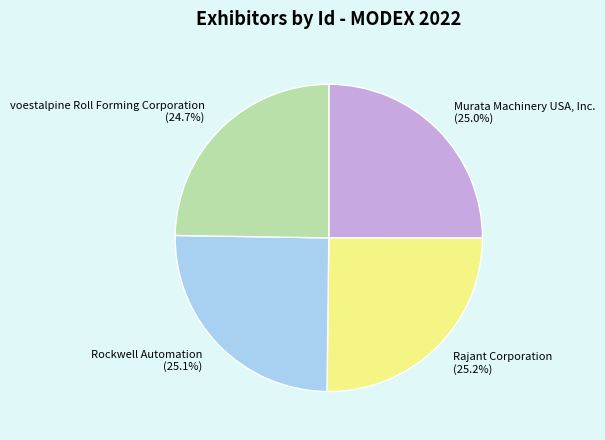

Approximately how many times larger is the value at Rockwell Automation compared to voestalpine Roll Forming Corporation?

1.0